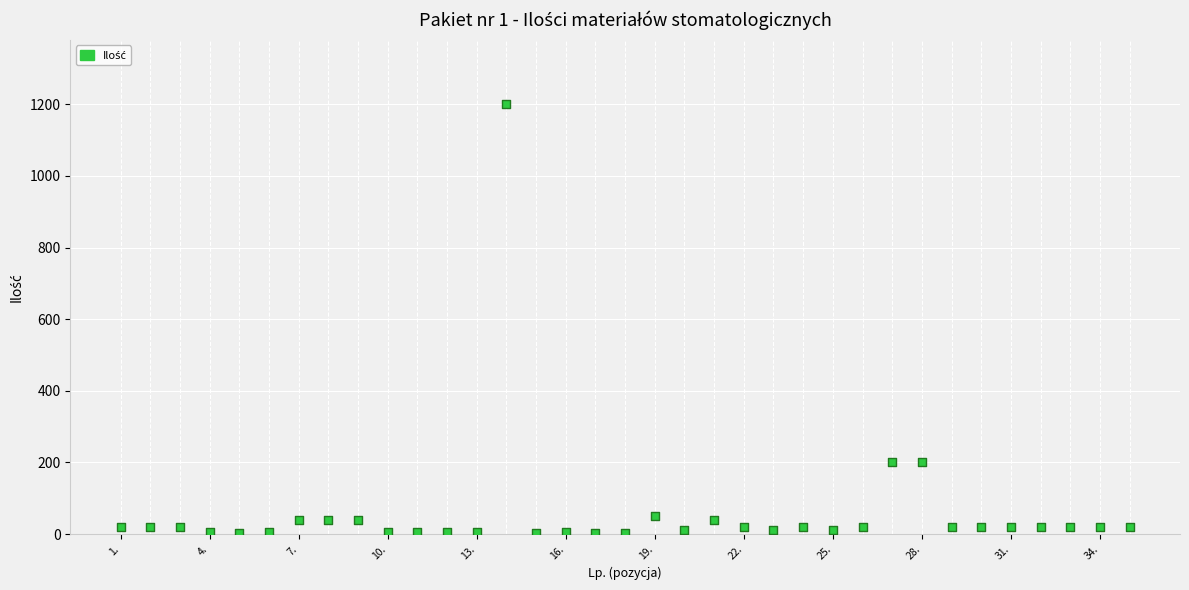

What is the range of Y values (max minus min)?

1198